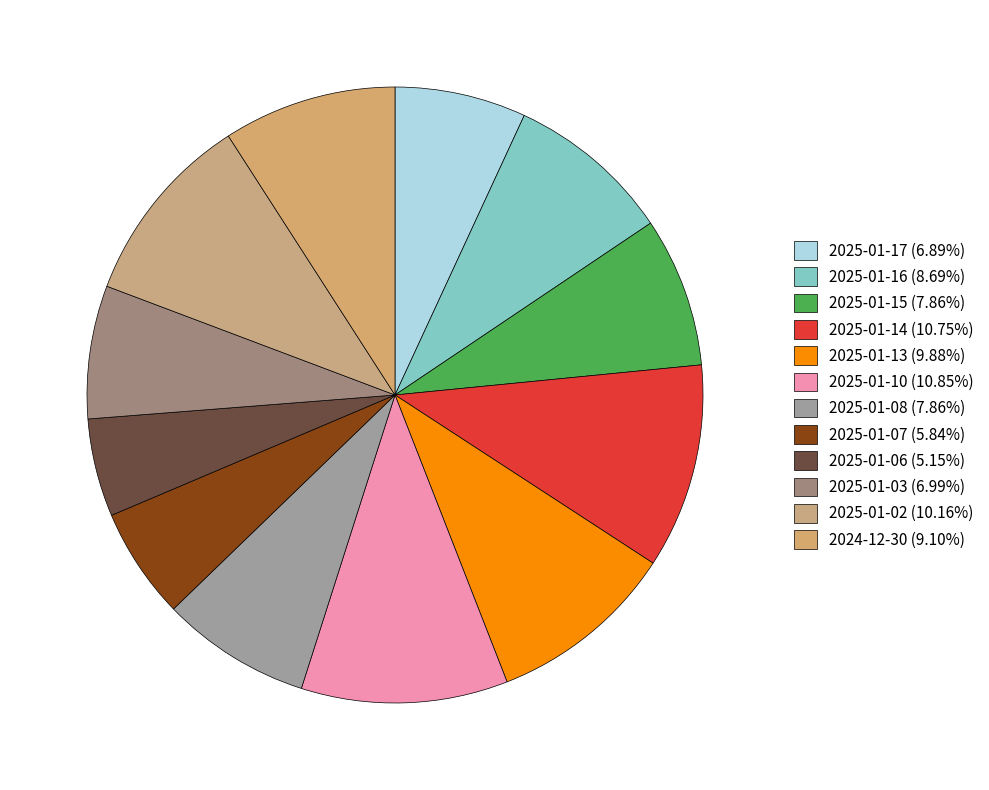

Combined, what portion of the pie is 2025-01-16 and 2025-01-06?

13.8%